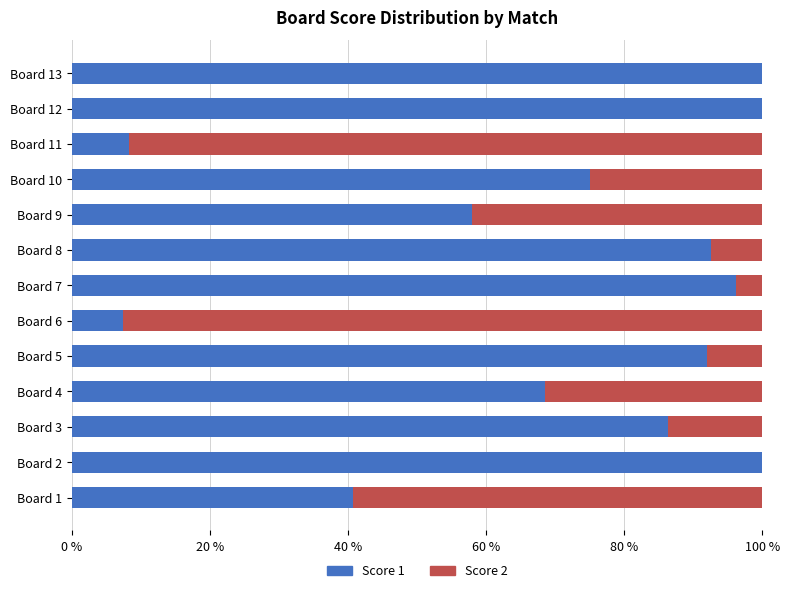

True or false: Score 1 has a value of 13.6 at Board 11.

False